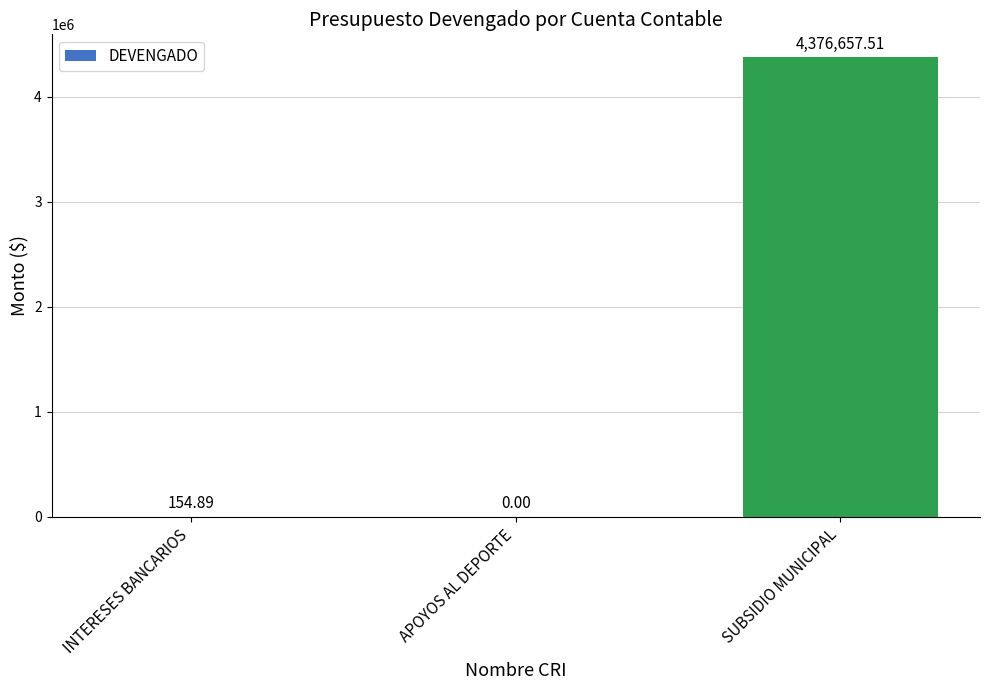

What is the maximum value shown in the chart?

4376657.5